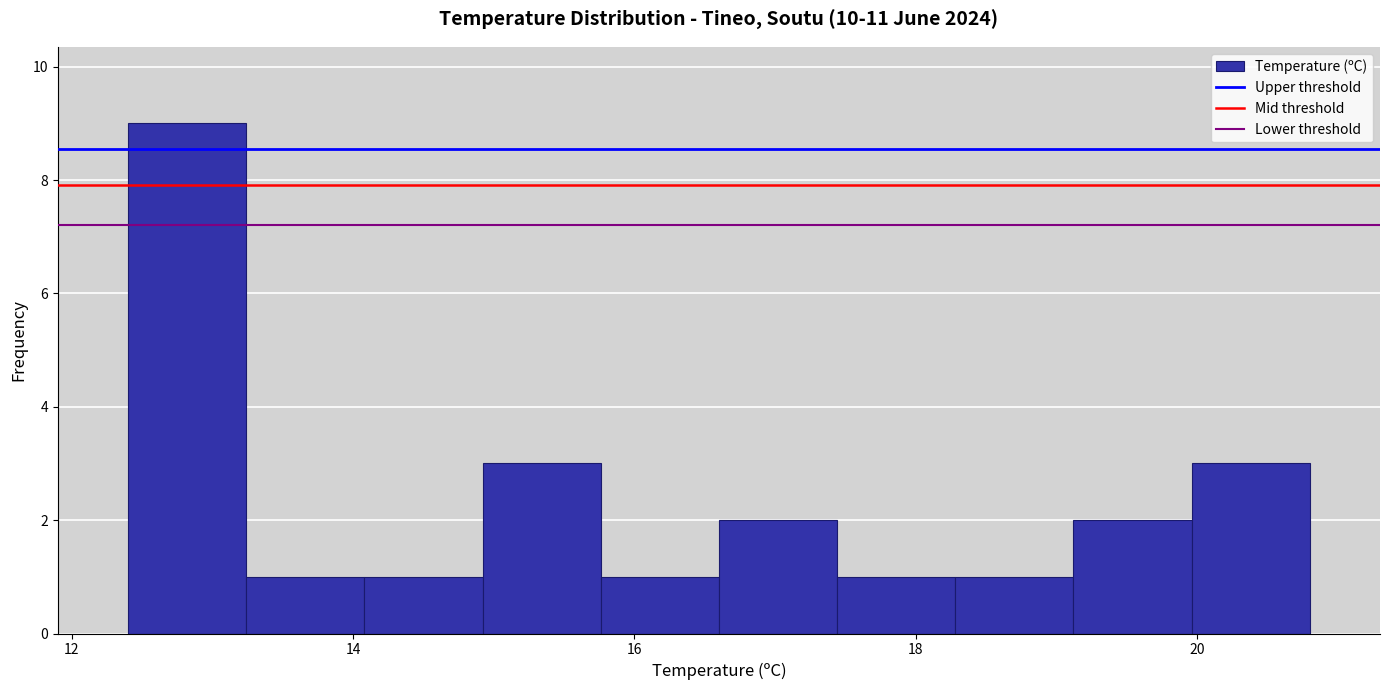

Which range on the x-axis has the tallest bar?

12.40 to 13.24